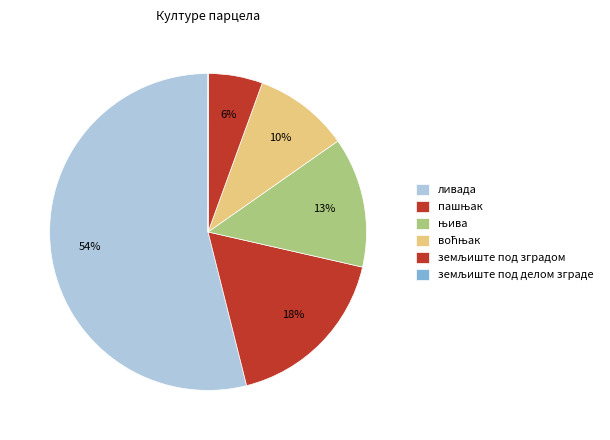

Between земљиште под делом зграде and ливада, which is larger?

ливада